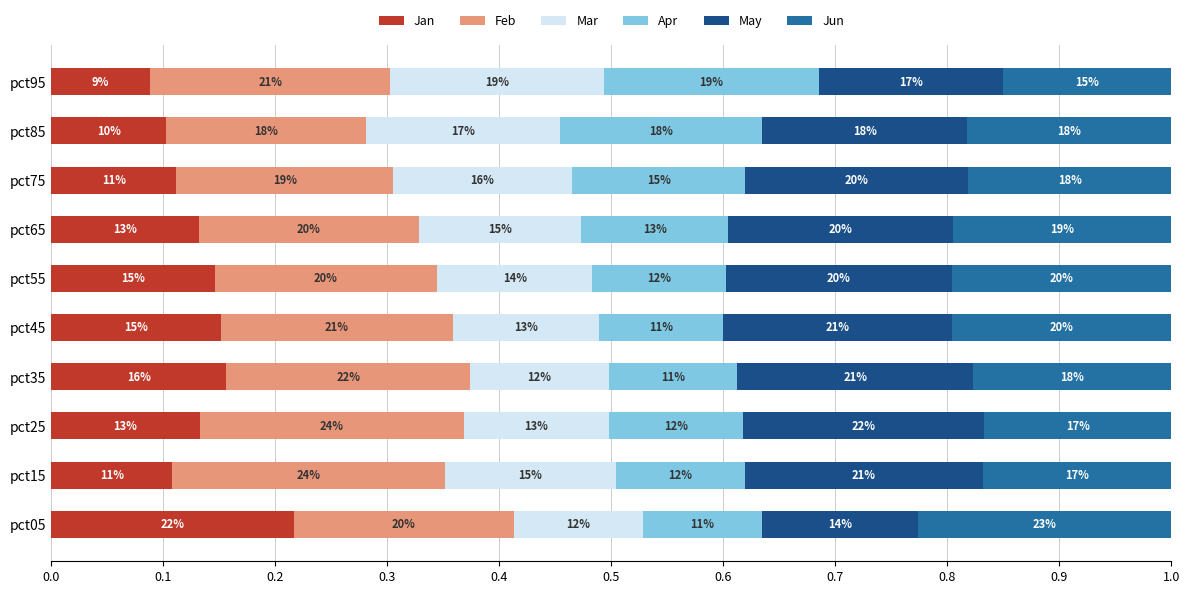

What are all the series names shown in the legend?

Jan, Feb, Mar, Apr, May, Jun